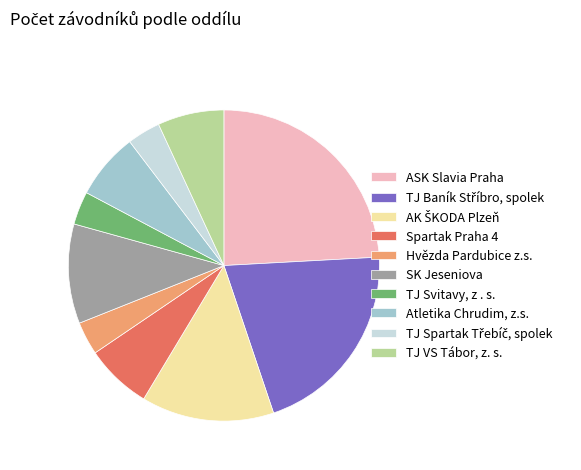

Is there a majority slice in this chart?

No